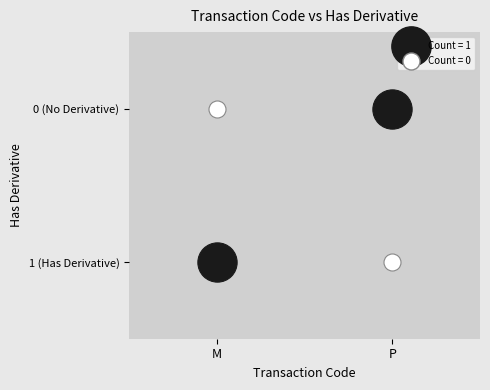

Reading left to right, transcribe all the data shown in this chart.

M: 1	0
P: 0	1